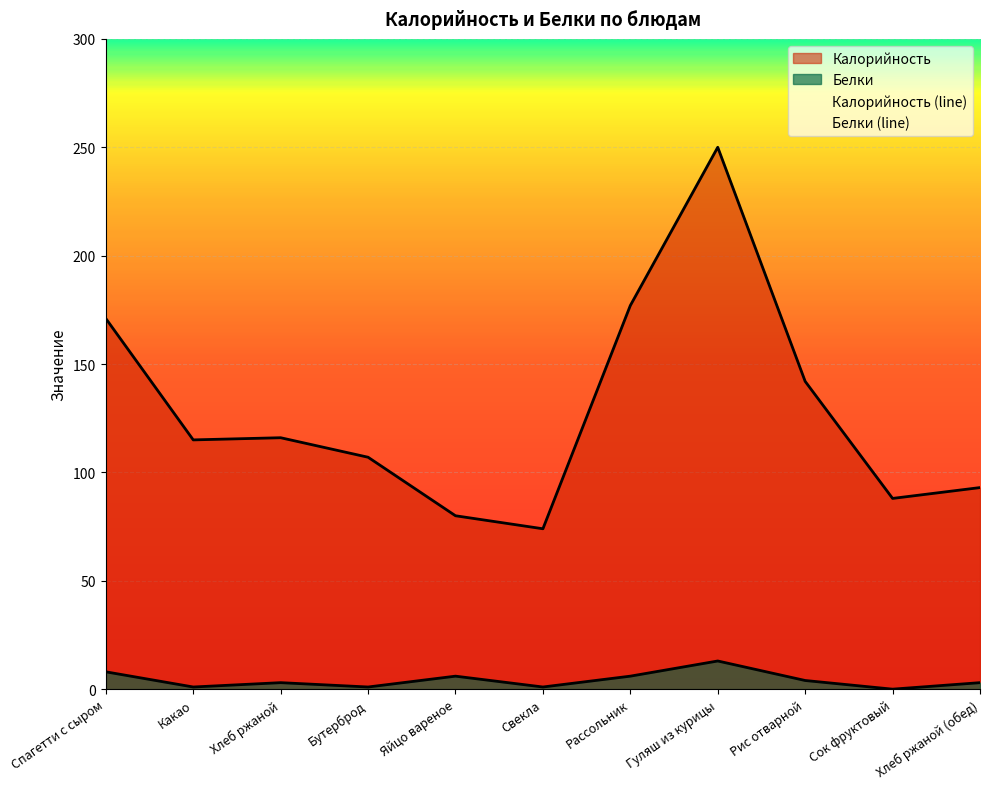

Rank the series at Рассольник from highest to lowest value.

Калорийность (line), Белки (line)